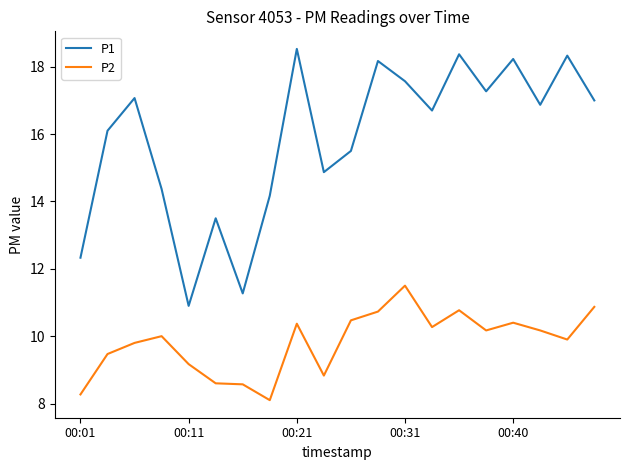

True or false: P2 and P1 intersect in this chart.

False